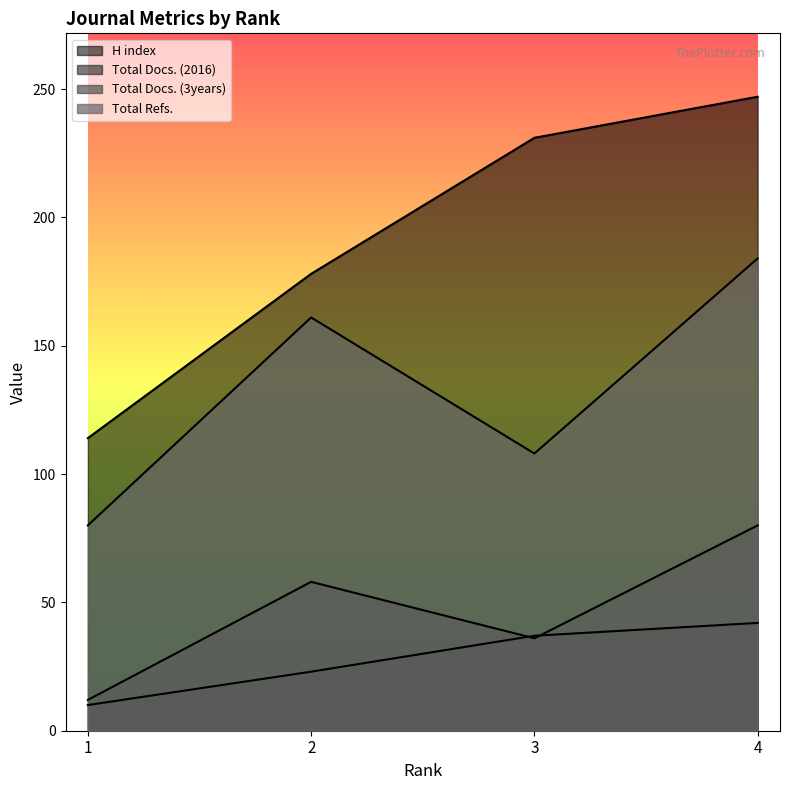

What is the total value across all series at 1?

216